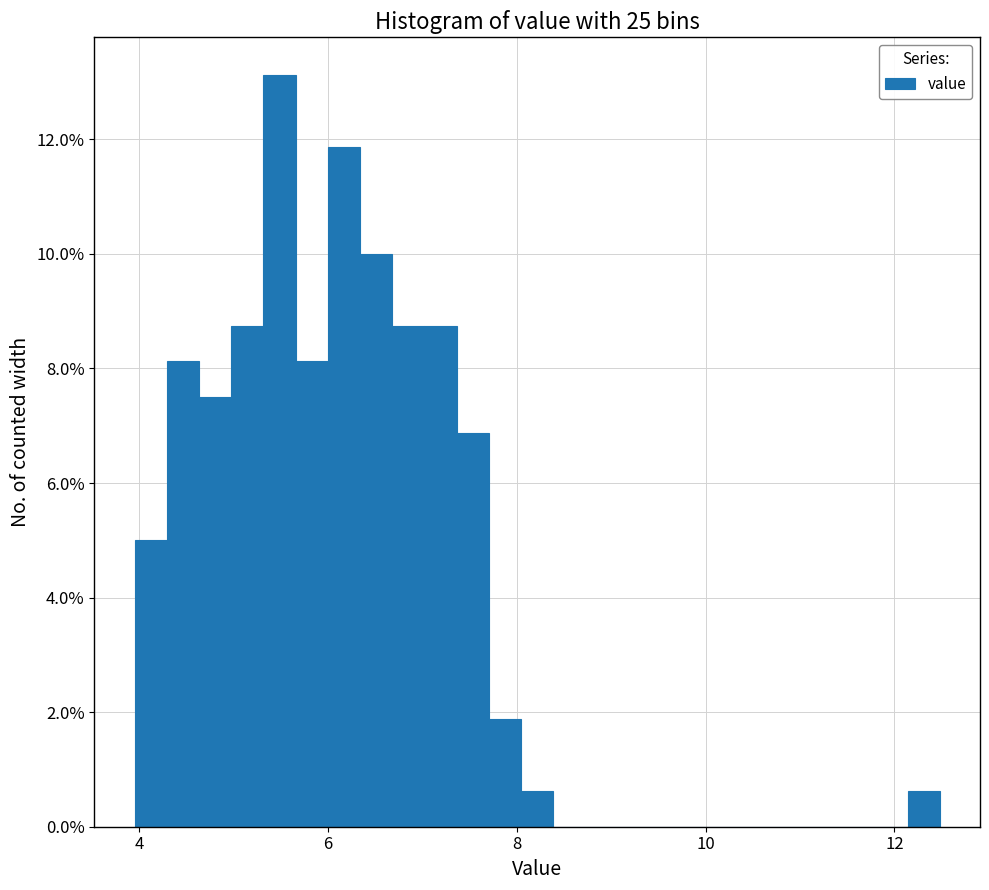

Around what value on the x-axis is the tallest bar? Give the approximate position of its centre, as read against the axis.

5.4